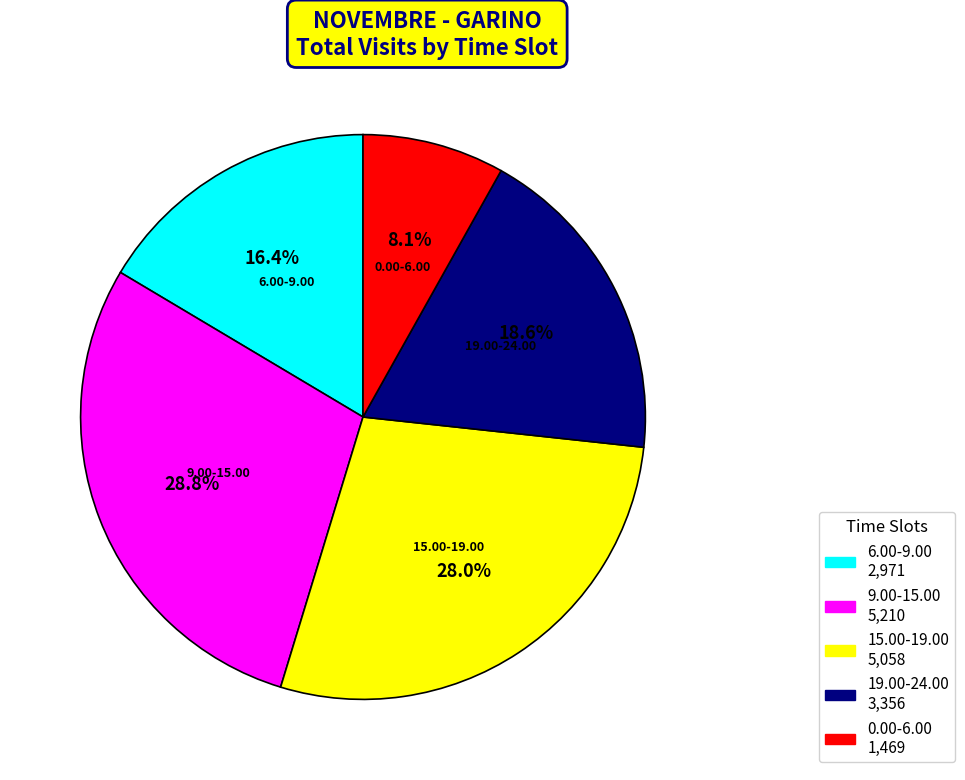

Is there any slice that represents more than half of the pie?

No